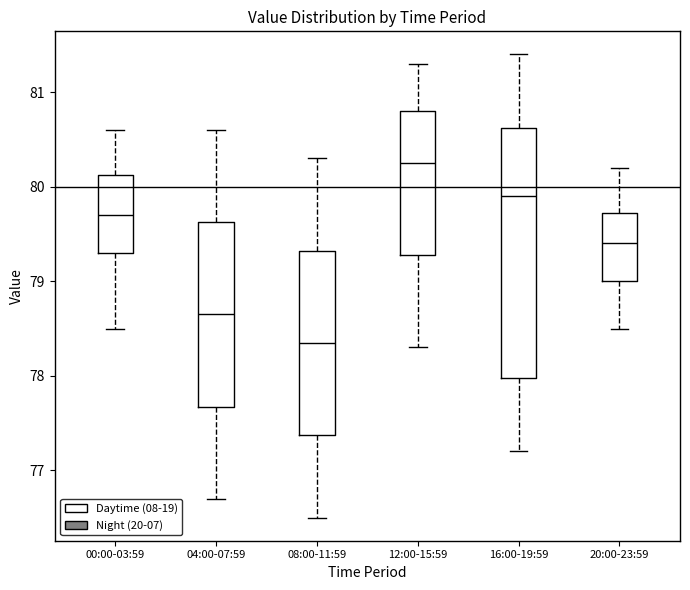

Where does the upper whisker of the box for 04:00-07:59 end on the y-axis? The values are not printed on the chart, so give them approximately, as read against the axis.

80.6